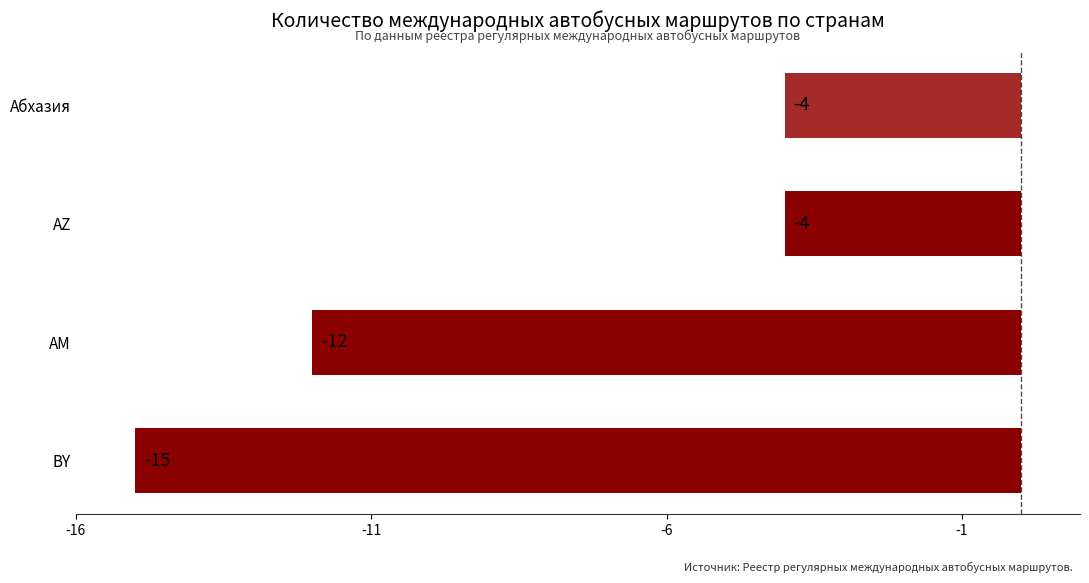

What position from the bottom is BY?

1